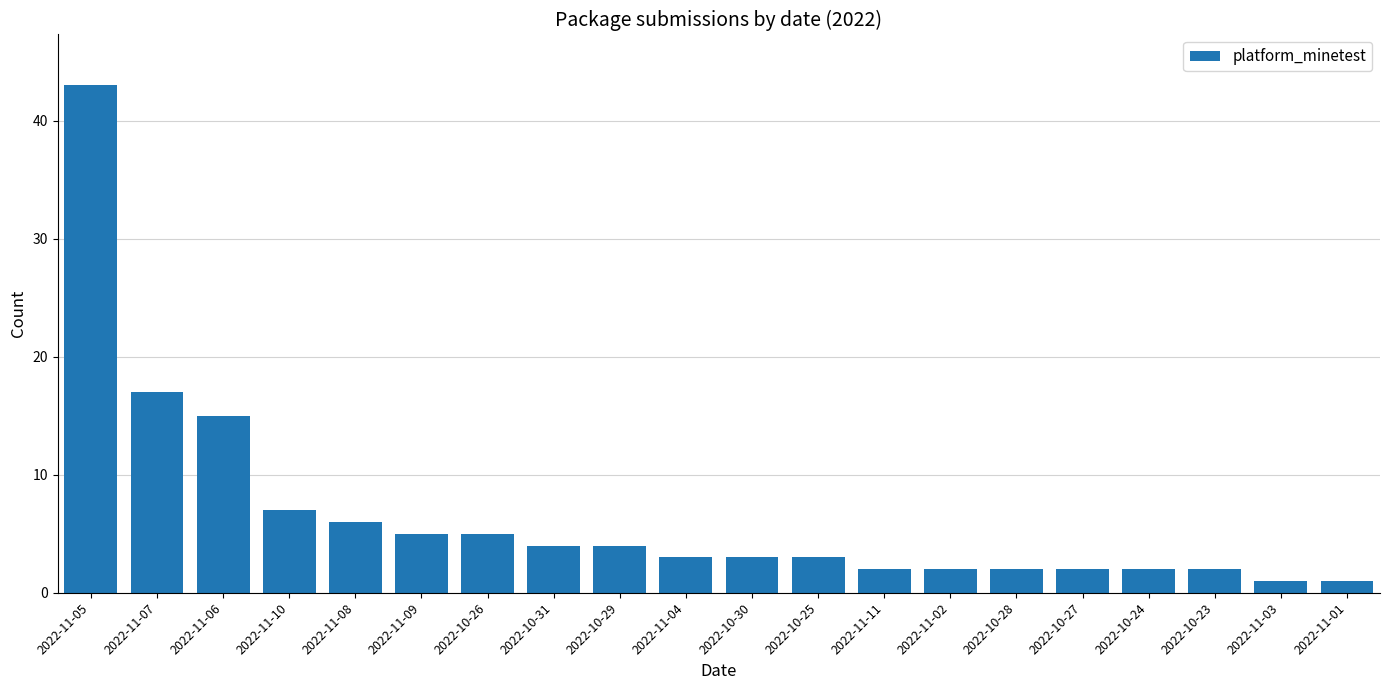

The value at 2022-11-08 is 1. True or false?

False